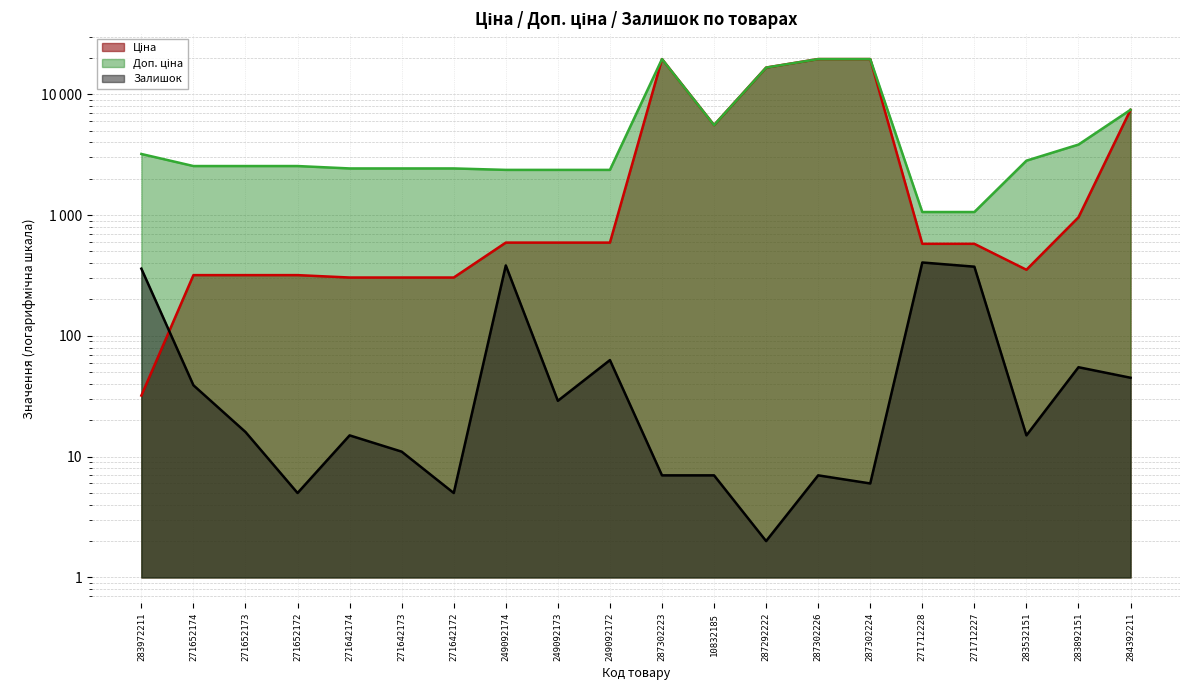

Between 287302223 and 271652172, which is larger?

287302223